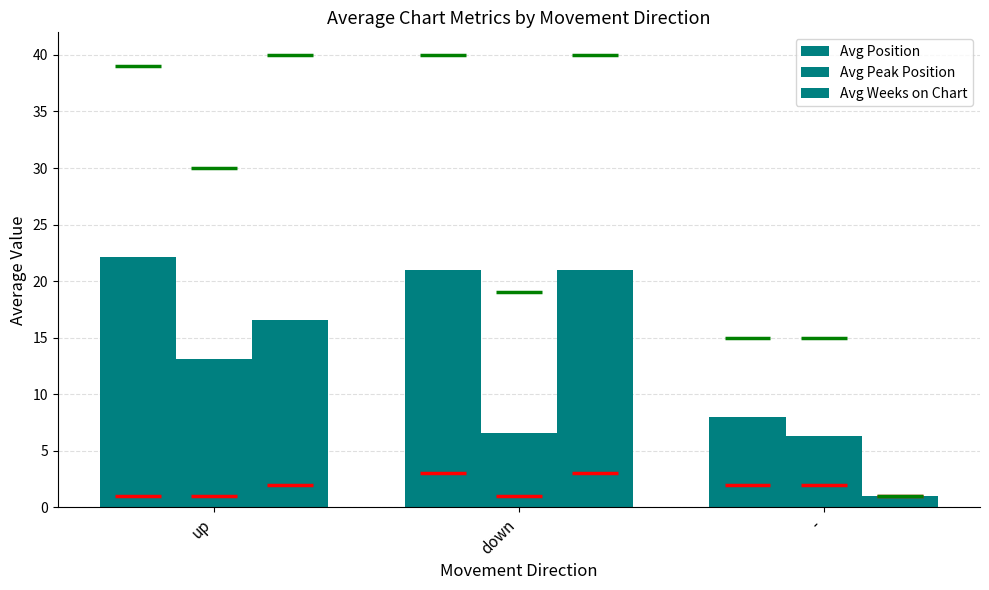

Which has a higher value, up or down?

up